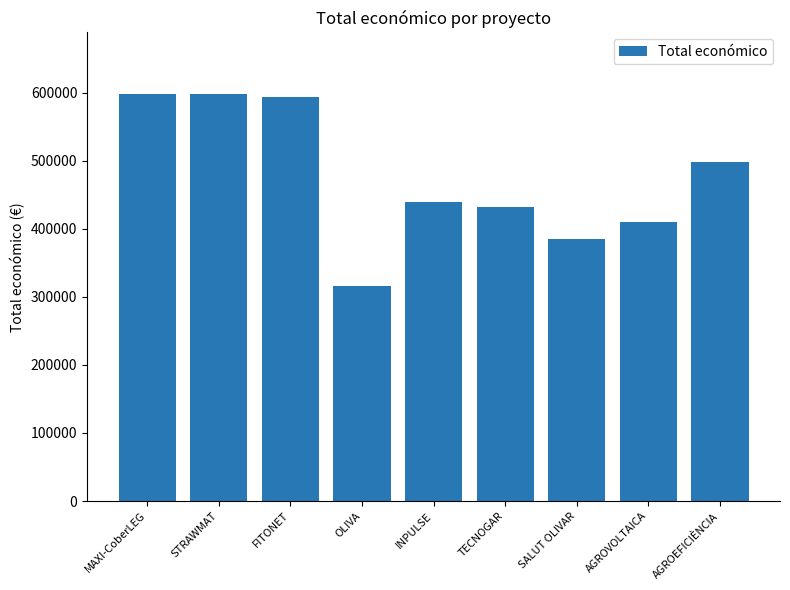

How many data points does each series have?

9